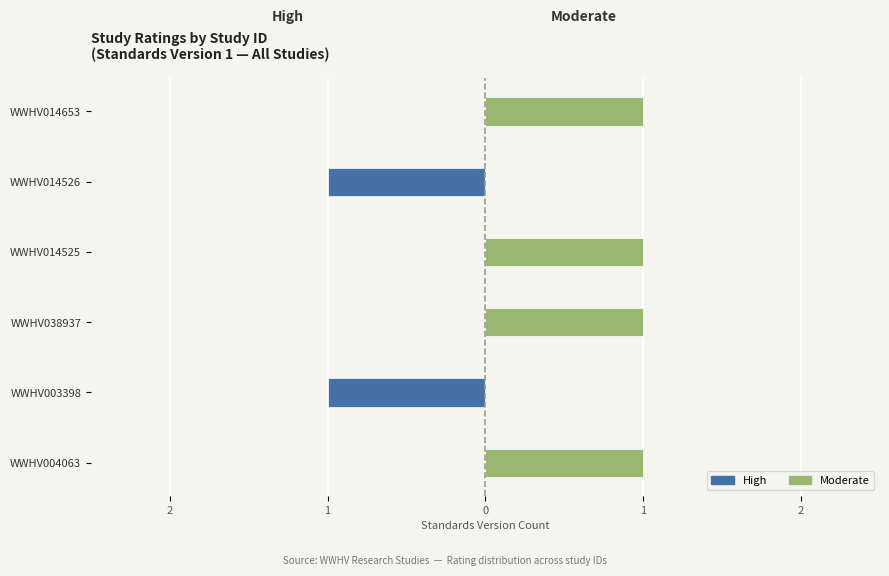

Reading left to right, extract all data points from this chart.

High: 0	-1	0	0	-1	0
Moderate: 1	0	1	1	0	1